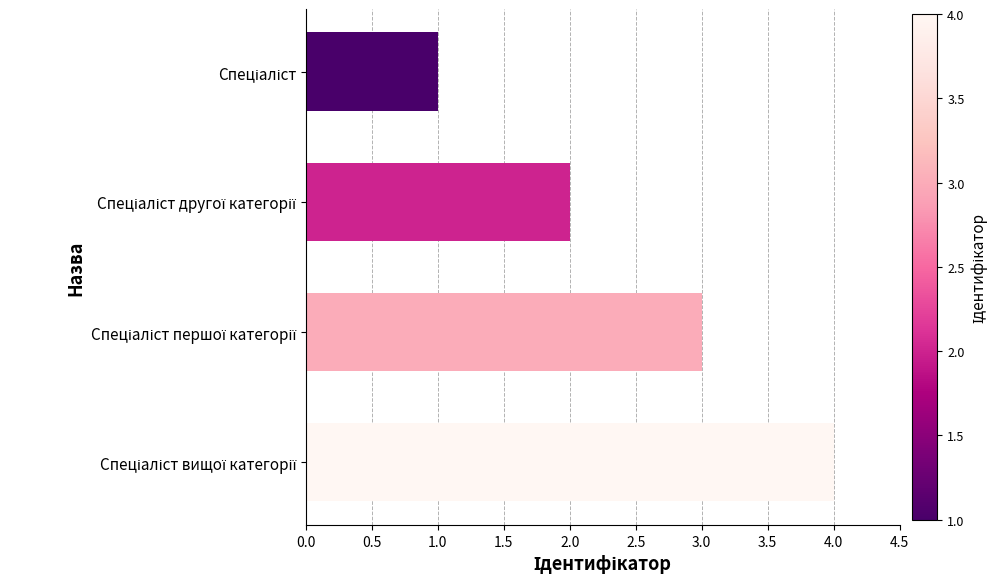

How many values are between 2 and 4?

3